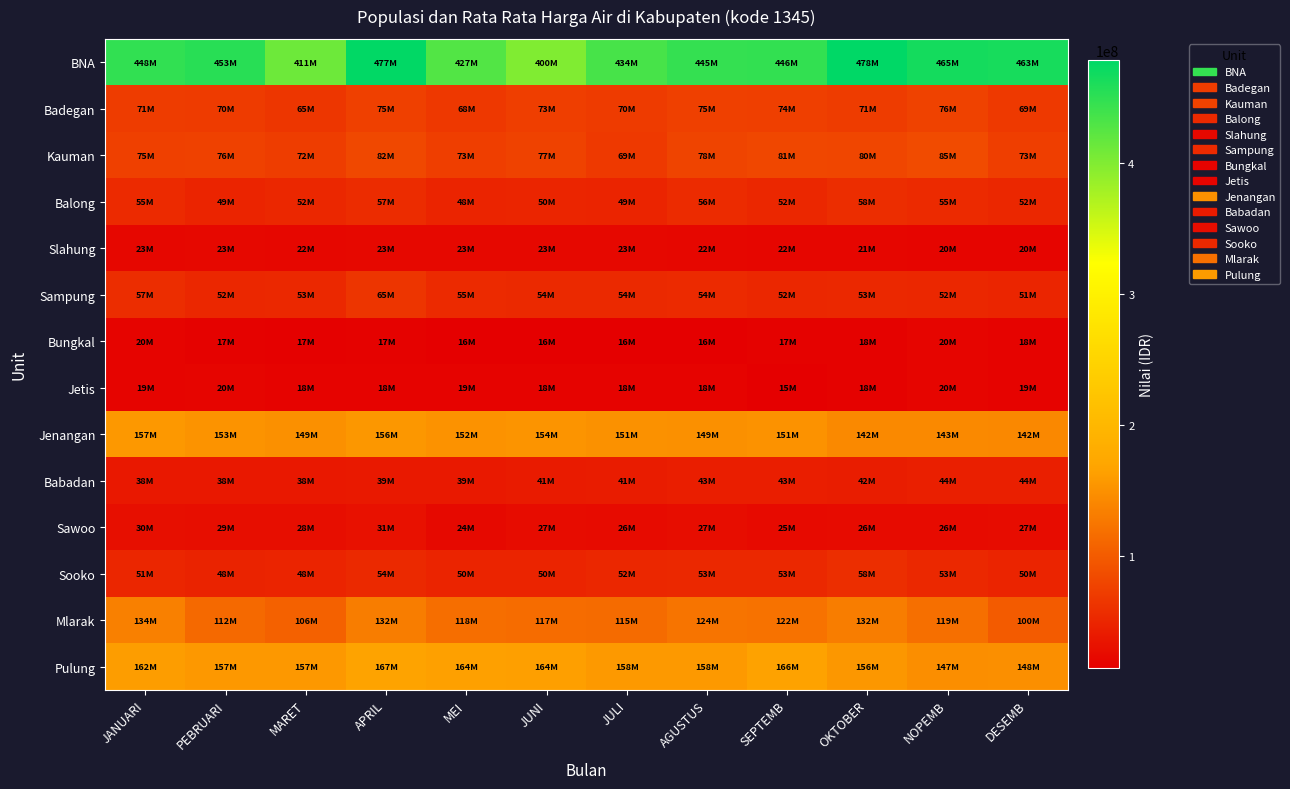

At which category does the chart reach its peak across all series?

OKTOBER